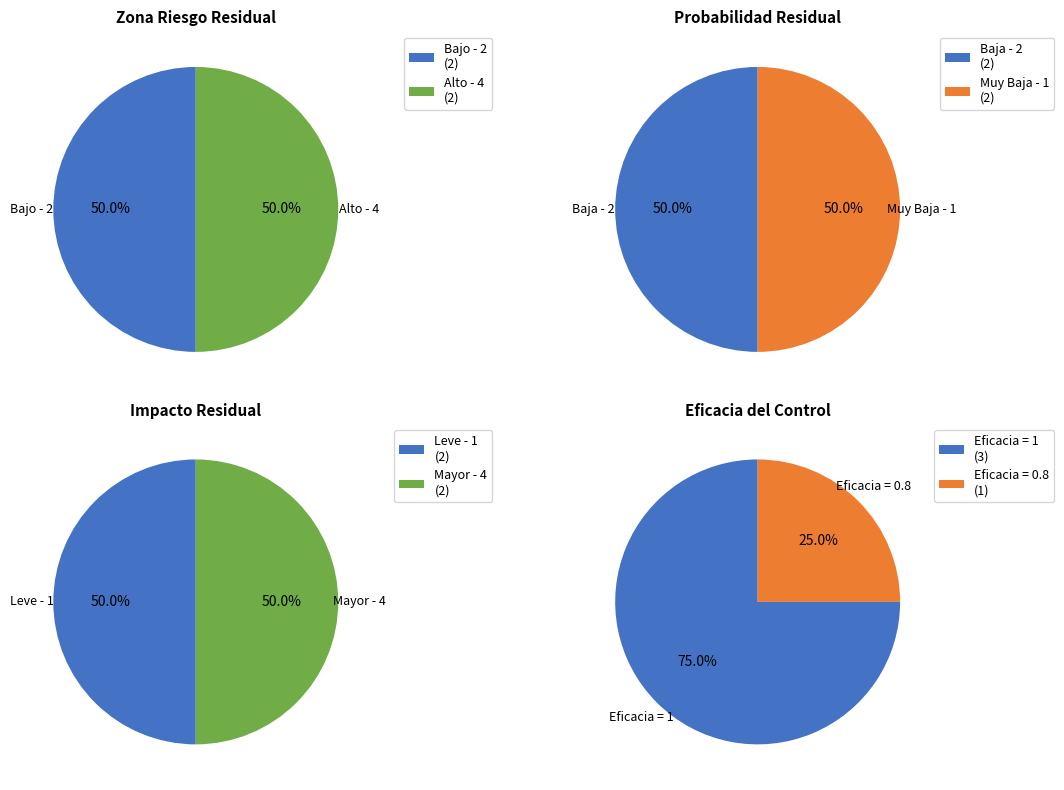

To the nearest percent, what is the combined percentage of Alto - 4 and Moderado - 3?

50%